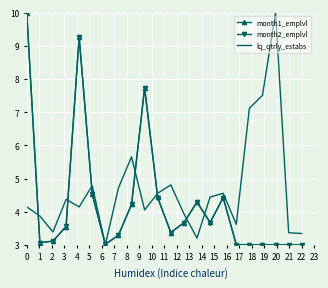

What is the maximum value shown in the chart?

10.0